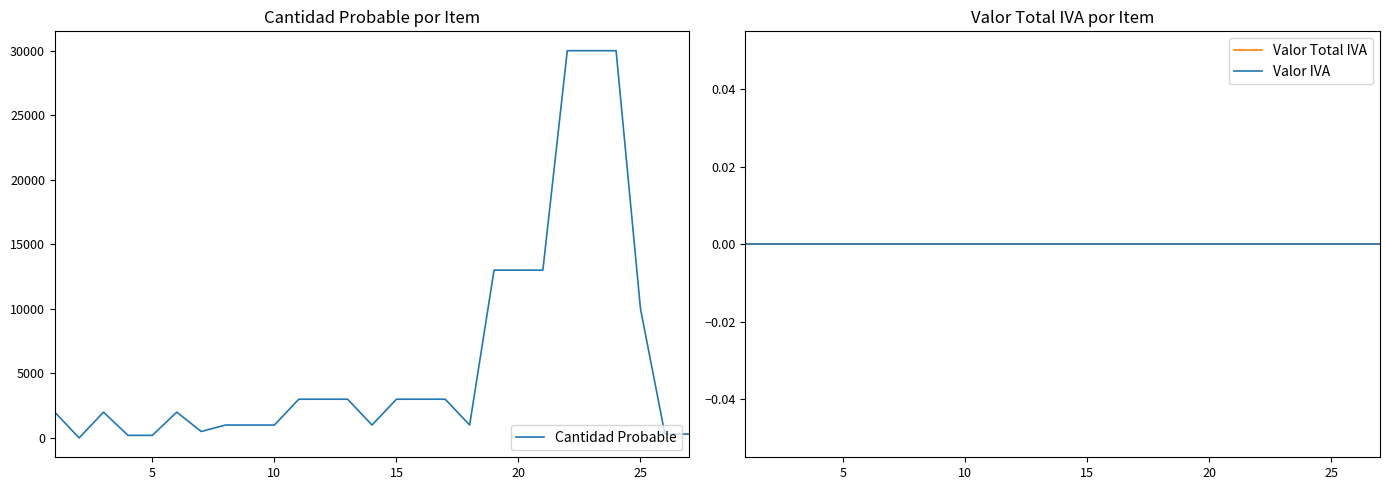

Read the Cantidad Probable value at 10.

1000